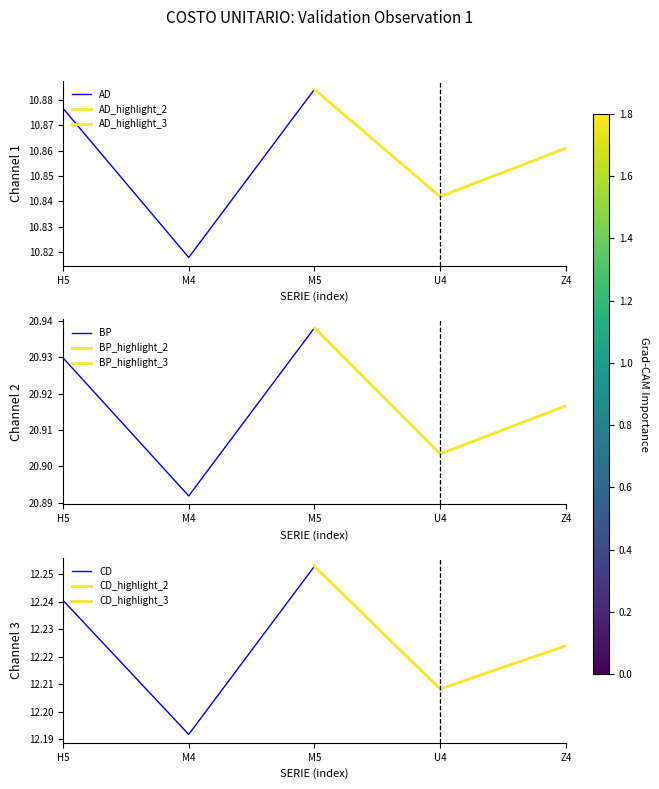

True or false: CD and BP intersect in this chart.

False